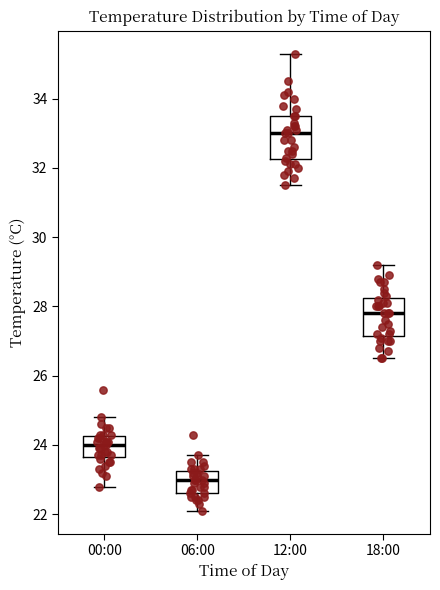

Reading left to right, read every box against the y-axis: the position of its median line, the range the box covers, and the ends of its whiskers. The values are not printed on the chart, so give them approximately, as read against the axis.

00:00: median 24.0, box 23.6 to 24.2, whiskers 22.8 to 24.8
06:00: median 23.0, box 22.6 to 23.2, whiskers 22.2 to 23.8
12:00: median 33.0, box 32.2 to 33.6, whiskers 31.6 to 35.4
18:00: median 27.8, box 27.2 to 28.2, whiskers 26.6 to 29.2